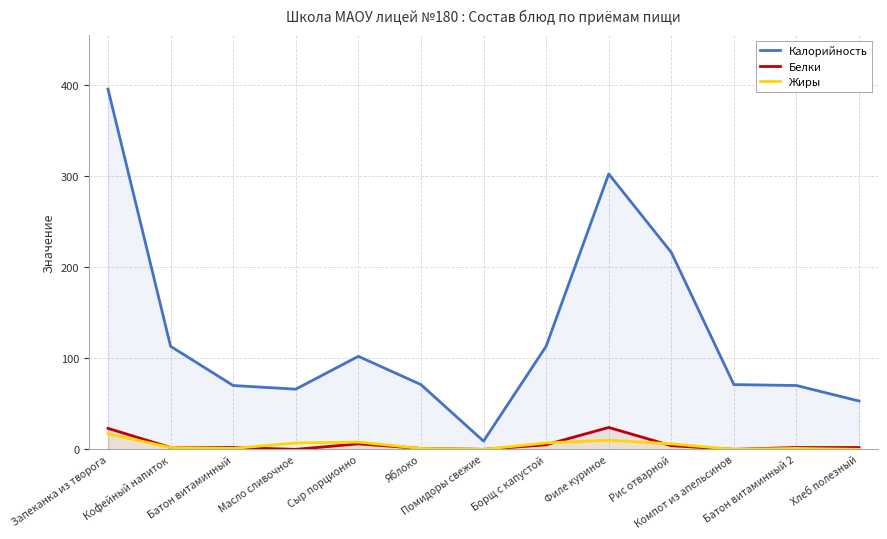

Is it true that Белки equals -12 at Масло сливочное?

False